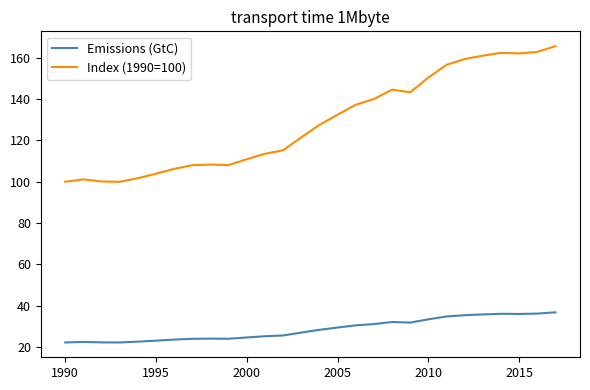

What is the maximum value shown in the chart?

165.6